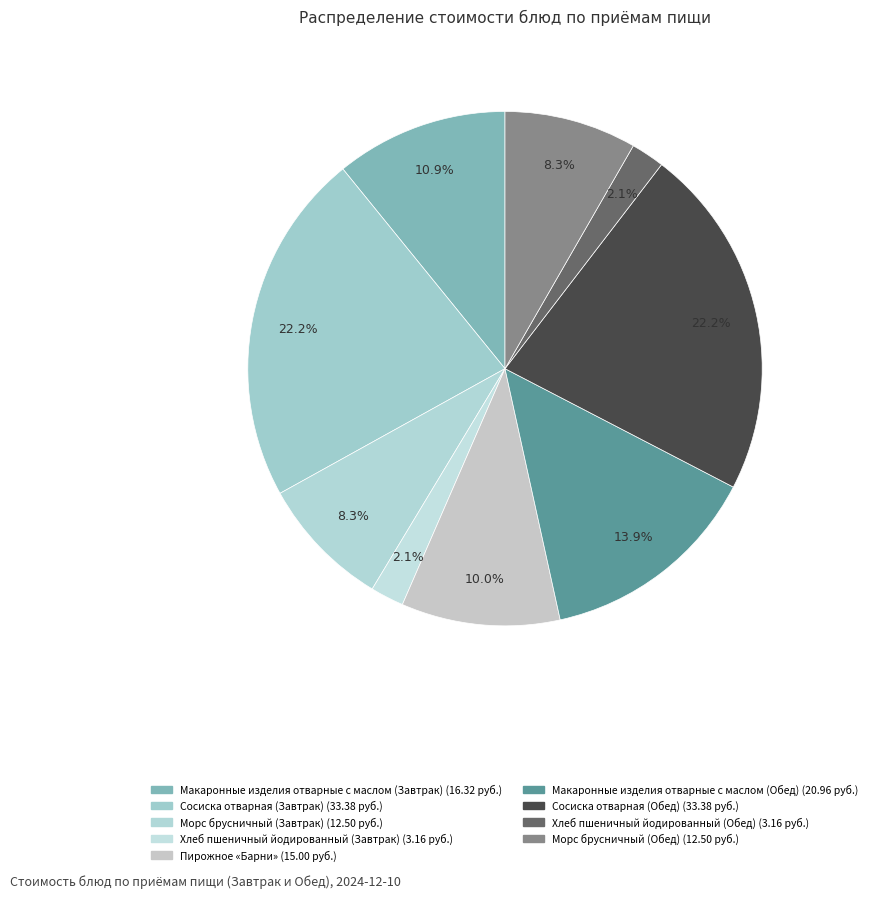

How many segments does this pie chart have?

9